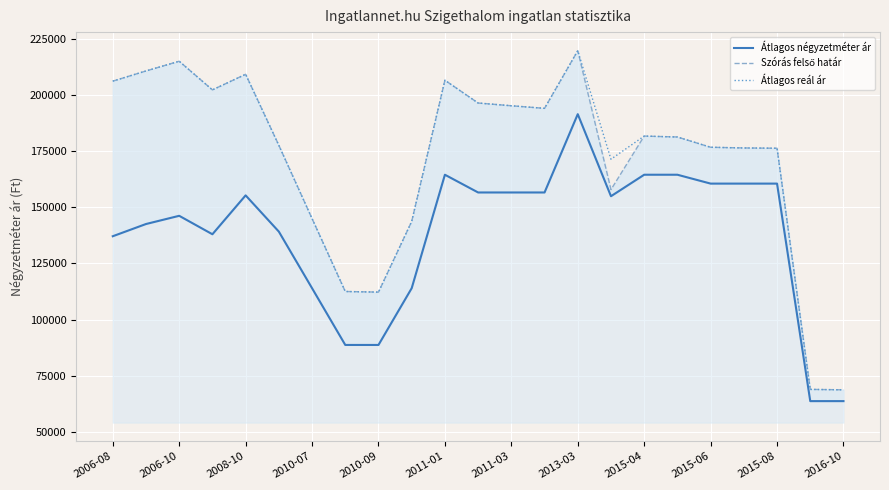

How many values in the Átlagos reál ár series exceed 181268?

11